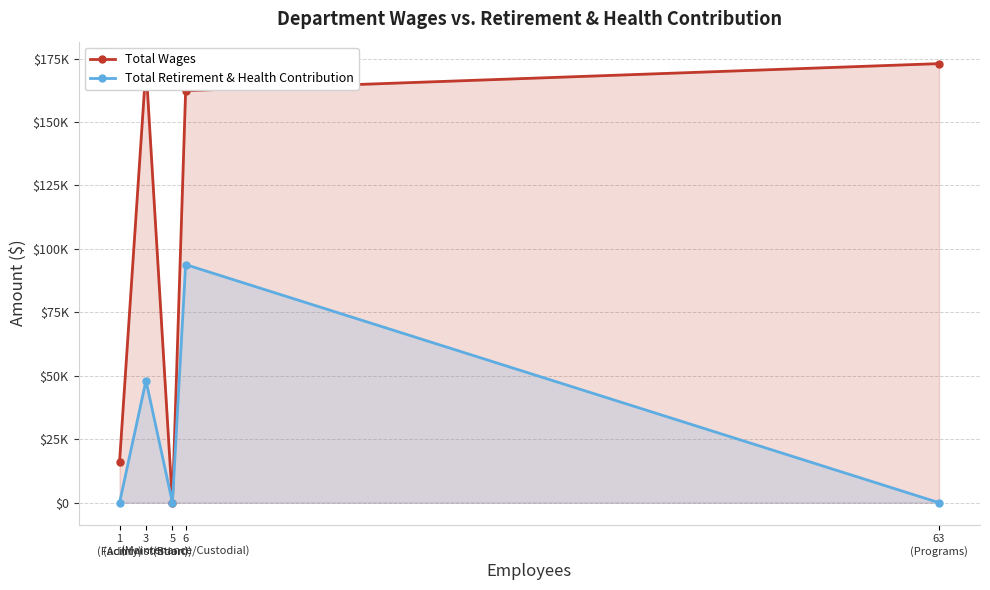

What is the difference between the second highest and minimum values in the Total Retirement & Health Contribution series?

48092